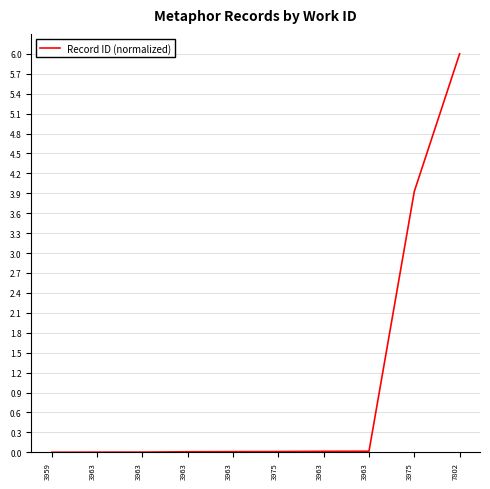

True or false: the data shows 0.0 at 3963.

False